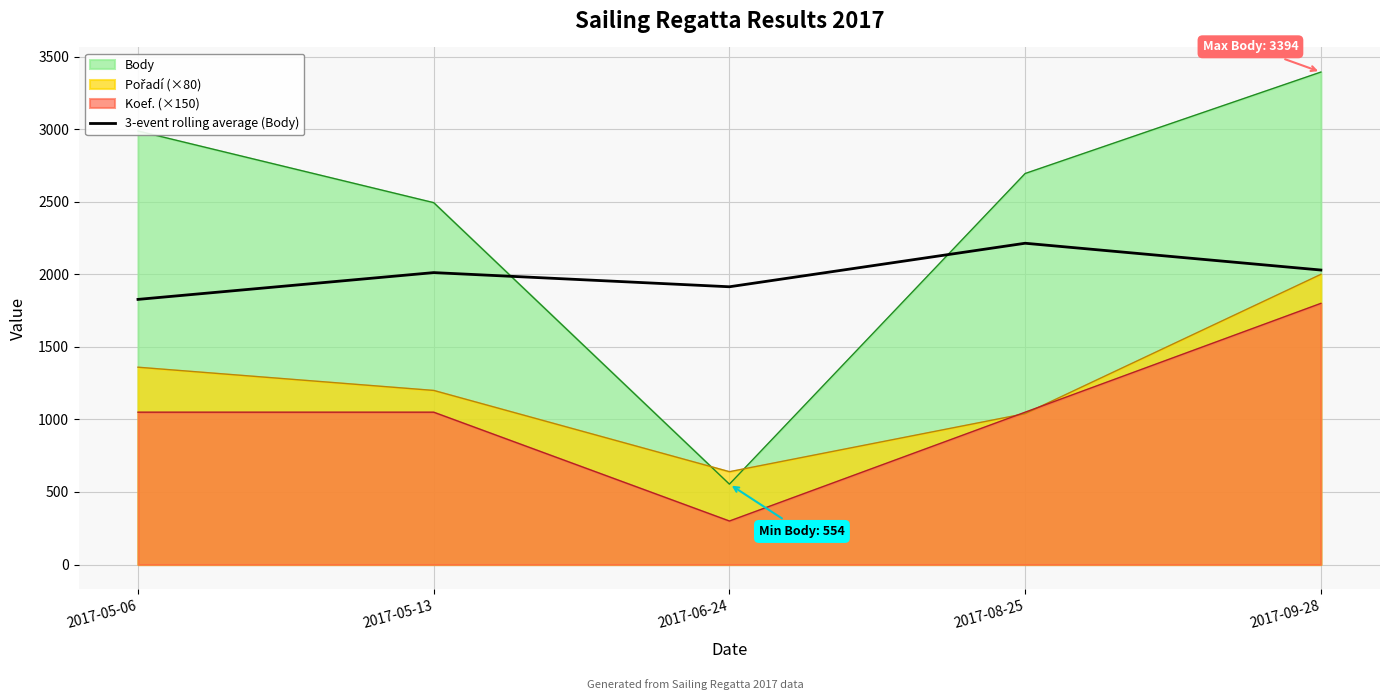

How many points are lower than both their immediate neighbors (excluding endpoints)?

1